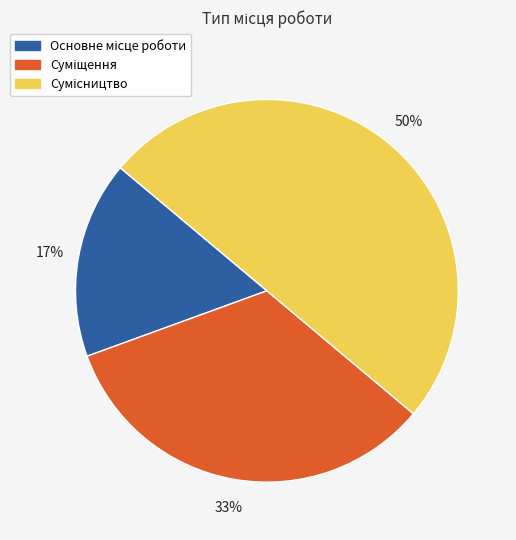

To the nearest percent, what is the difference between the largest and smallest slice percentages?

33%